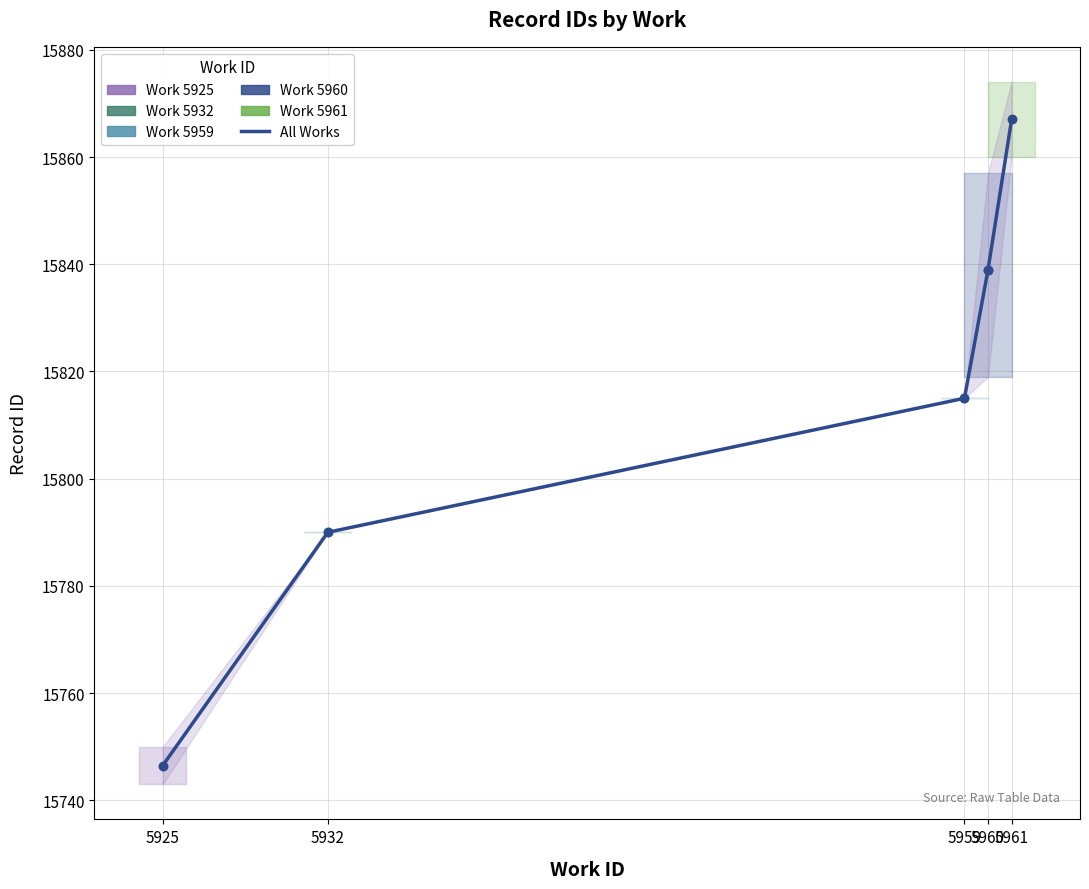

What is the sum of all values?

79057.5